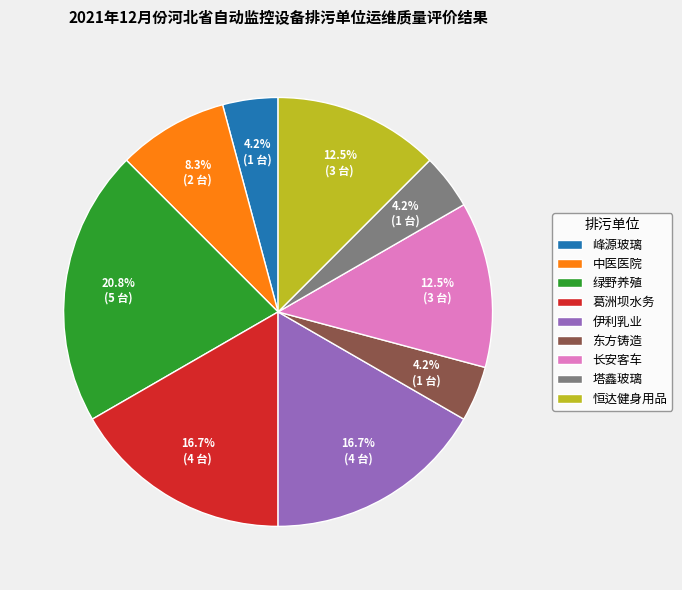

Is there a majority slice in this chart?

No